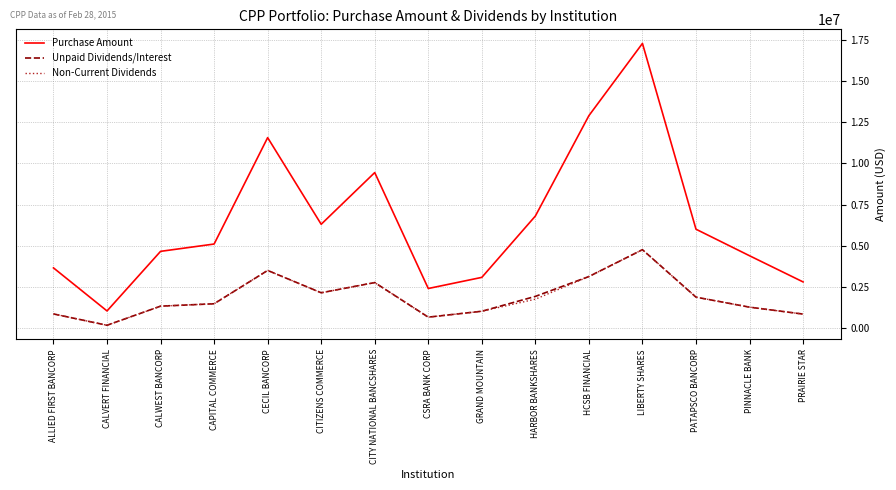

Where does the Unpaid Dividends/Interest series first go above 1473262?

CAPITAL COMMERCE